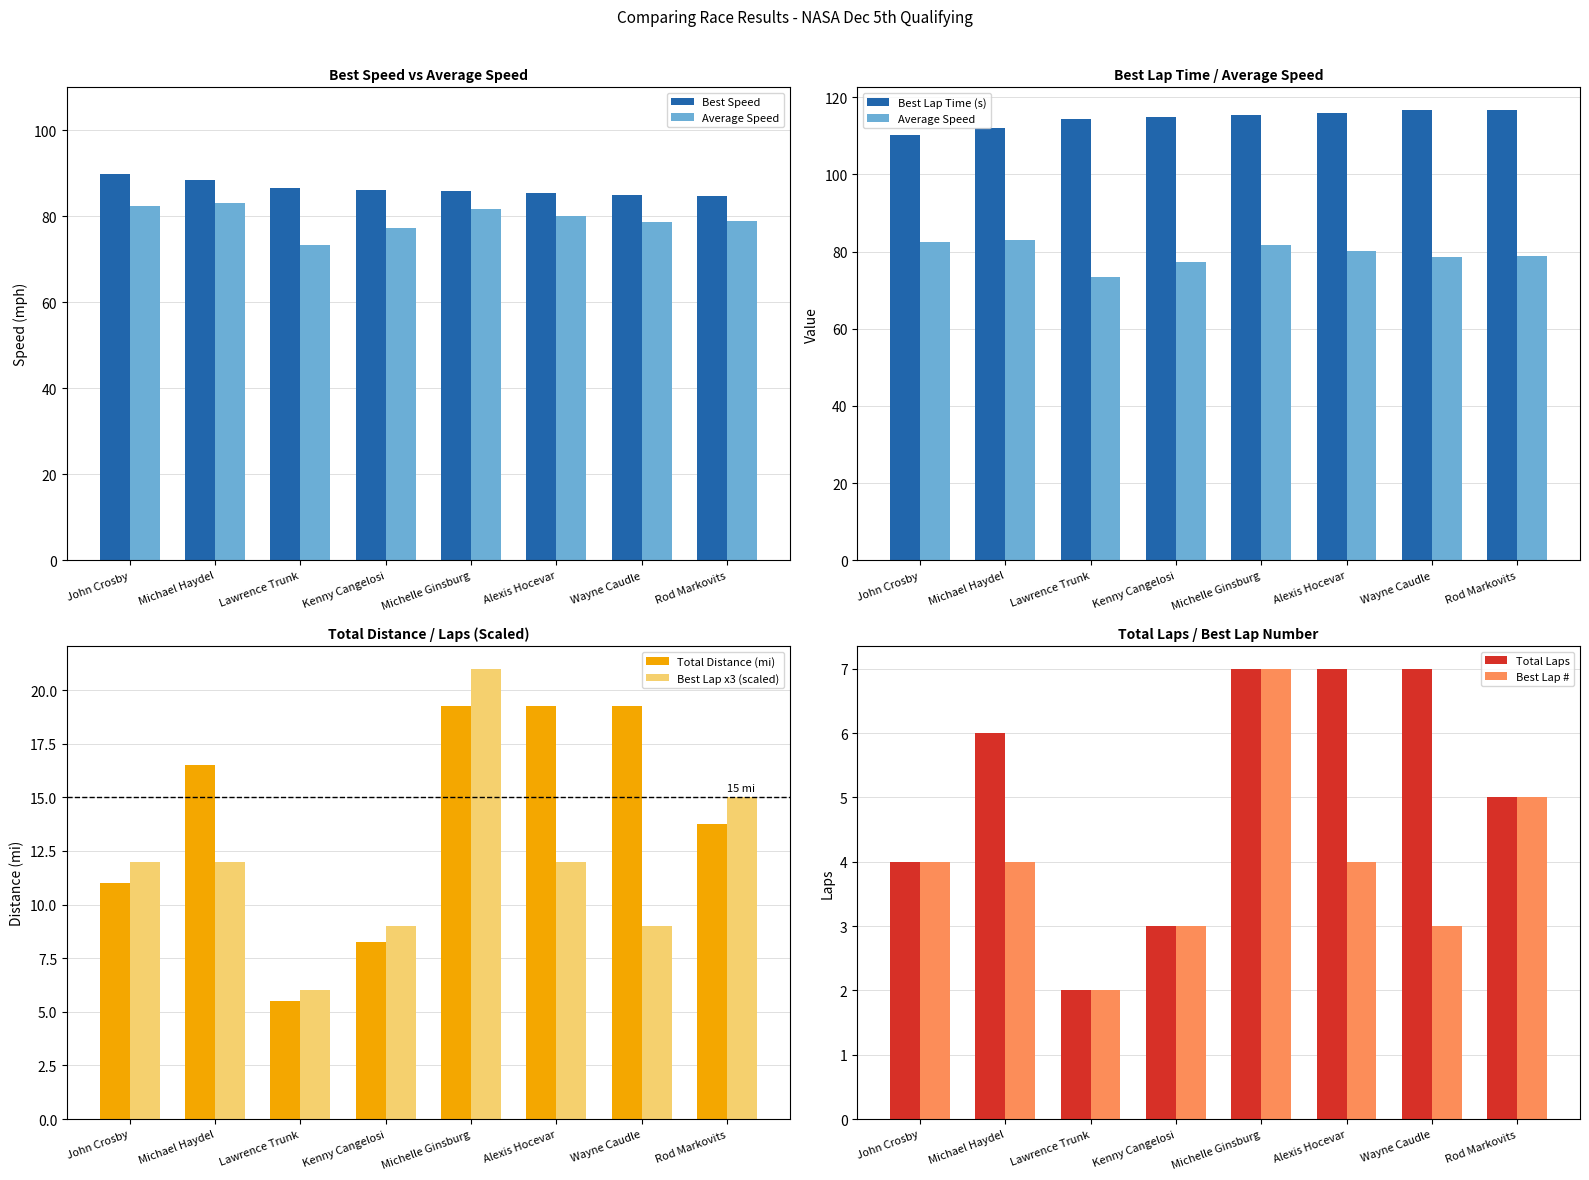

Which series has the widest spread of values?

Average Speed